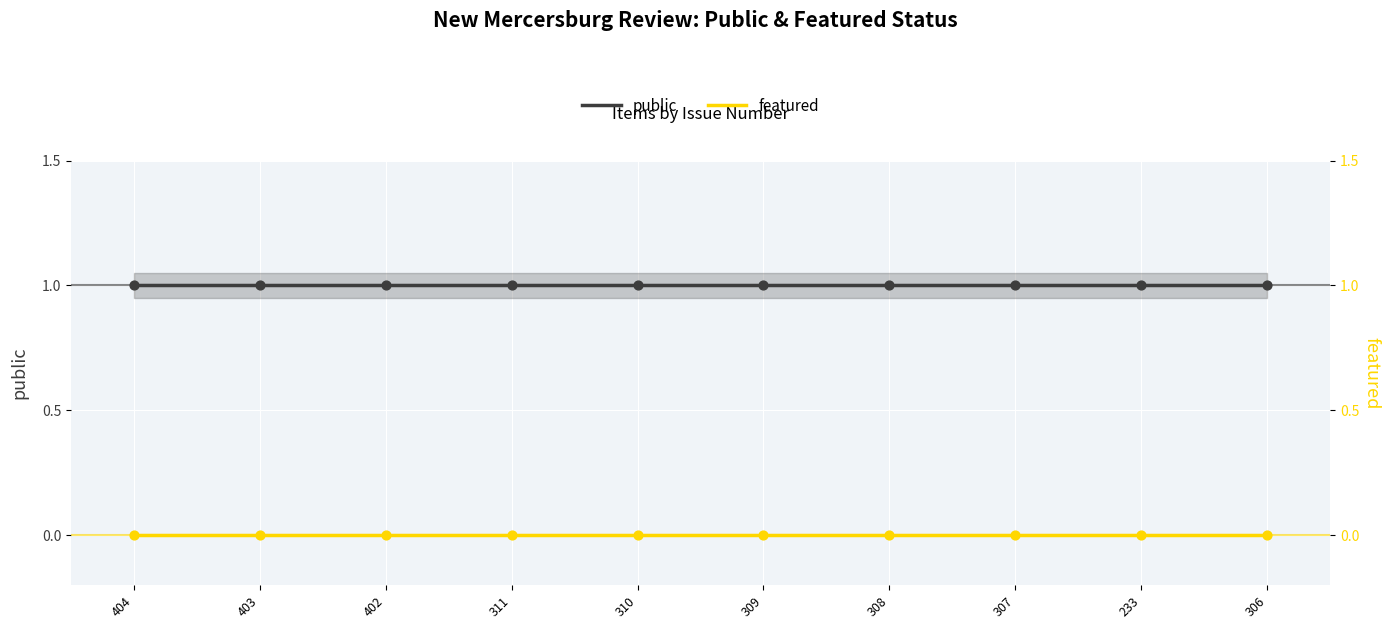

What are all the series names shown in the legend?

public, featured